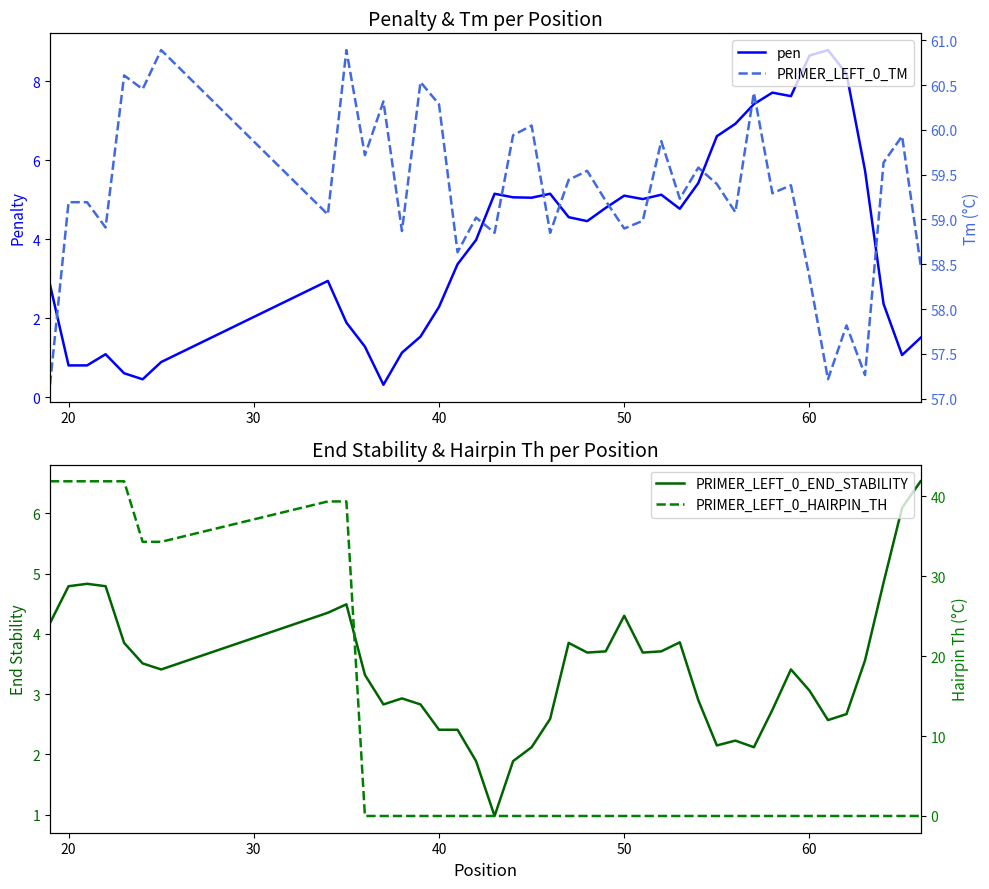

Reading left to right, extract all data points from this chart.

pen: 2.8	0.8	0.8	1.1	0.6	0.5	0.9	2.9	1.9	1.3	0.3	1.1	1.5	2.3	3.4	4.0	5.1	5.1	5.0	5.1	4.6	4.5	4.8	5.1	5.0	5.1	4.8	5.4	6.6	6.9	7.4	7.7	7.6	8.6	8.8	8.2	5.7	2.4	1.1	1.5
PRIMER_LEFT_0_END_STABILITY: 4.2	4.8	4.8	4.8	3.9	3.5	3.4	4.3	4.5	3.3	2.8	2.9	2.8	2.4	2.4	1.9	1.0	1.9	2.1	2.6	3.9	3.7	3.7	4.3	3.7	3.7	3.9	2.9	2.1	2.2	2.1	2.7	3.4	3.1	2.6	2.7	3.6	4.8	6.1	6.5
PRIMER_LEFT_0_TM: 57.2	59.2	59.2	58.9	60.6	60.5	60.9	59.1	60.9	59.7	60.3	58.9	60.5	60.3	58.6	59.0	58.9	59.9	60.0	58.9	59.4	59.5	59.2	58.9	59.0	59.9	59.2	59.6	59.4	59.1	60.4	59.3	59.4	58.4	57.2	57.8	57.3	59.6	59.9	58.5
PRIMER_LEFT_0_HAIRPIN_TH: 41.9	41.9	41.9	41.9	41.9	34.3	34.3	39.3	39.3	0.0	0.0	0.0	0.0	0.0	0.0	0.0	0.0	0.0	0.0	0.0	0.0	0.0	0.0	0.0	0.0	0.0	0.0	0.0	0.0	0.0	0.0	0.0	0.0	0.0	0.0	0.0	0.0	0.0	0.0	0.0